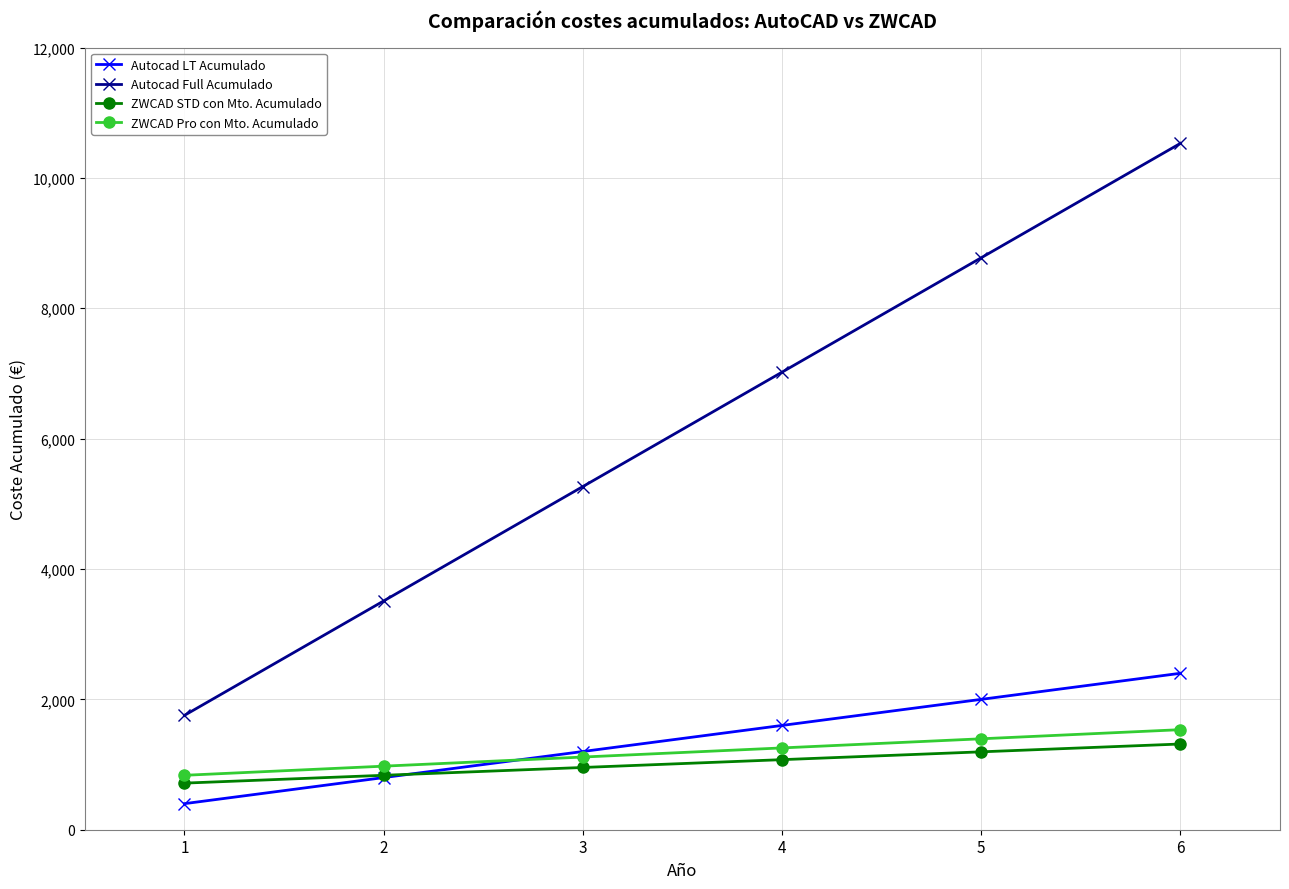

Which series has the largest total across all categories?

Autocad Full Acumulado